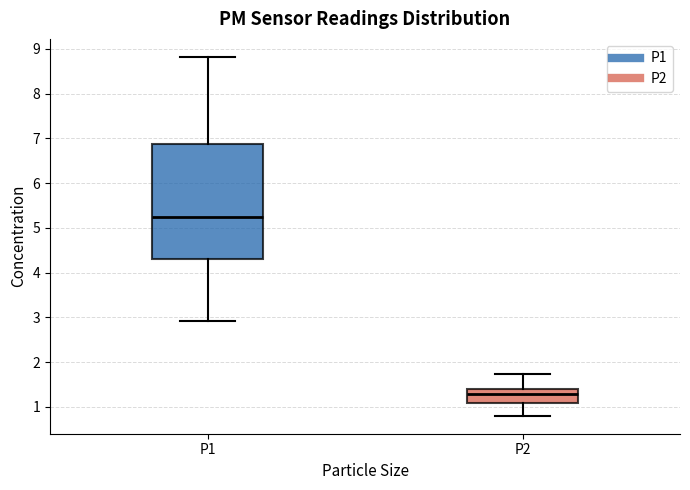

Reading left to right, transcribe this box plot: for each box, give where its median line is, the range the box spans, and where its two whiskers end, as read against the y-axis. The values are not printed on the chart, so give them approximately, as read against the axis.

P1: median 5.2, box 4.3 to 6.9, whiskers 2.9 to 8.8
P2: median 1.3, box 1.1 to 1.4, whiskers 0.8 to 1.7